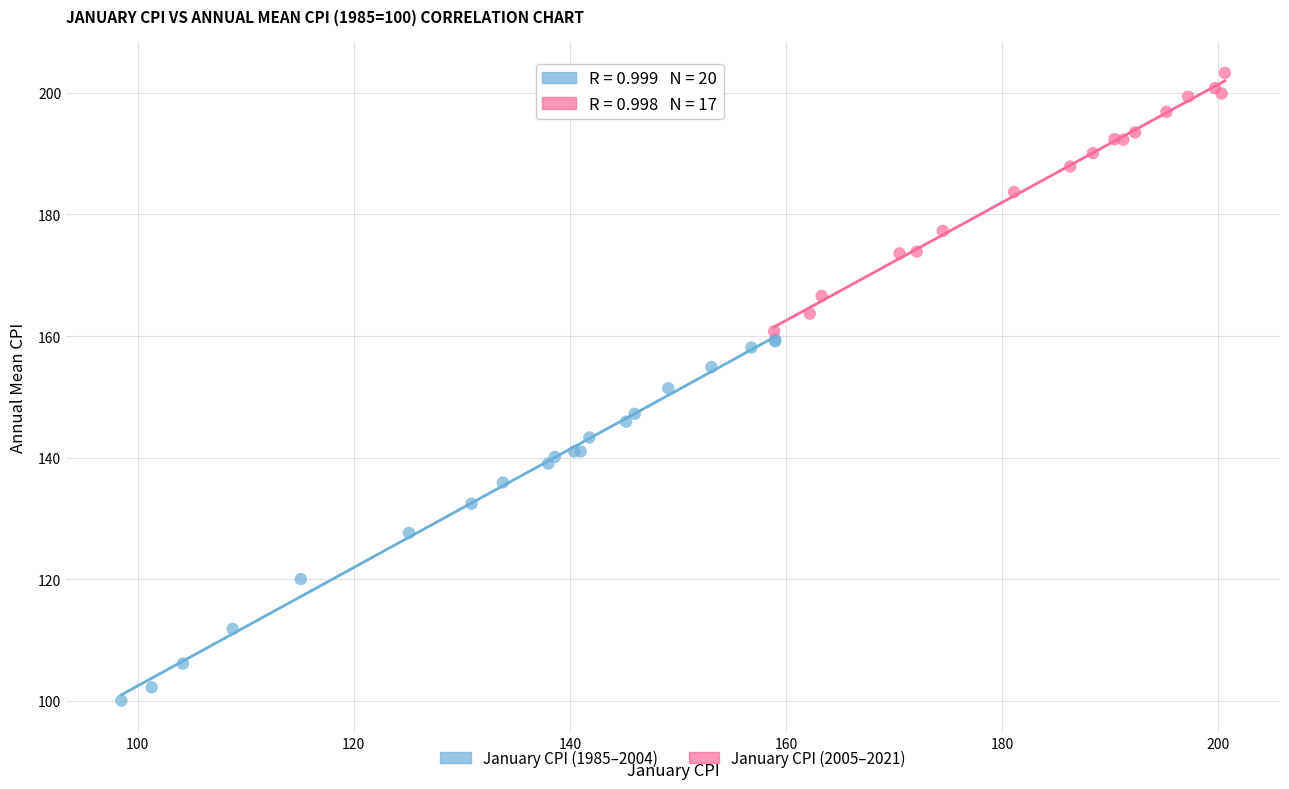

Which series has the widest spread of Y values?

January CPI (1985–2004)